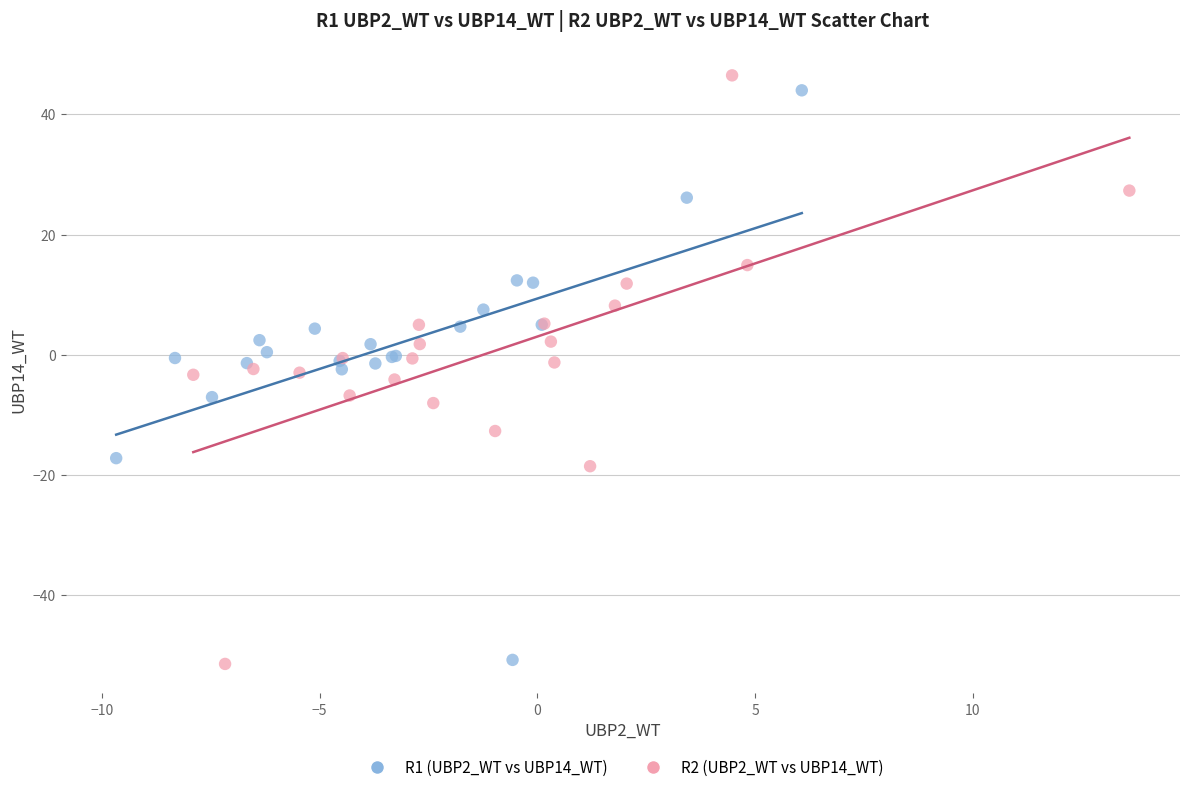

Which series has the widest spread of Y values?

R2 (UBP2_WT vs UBP14_WT)